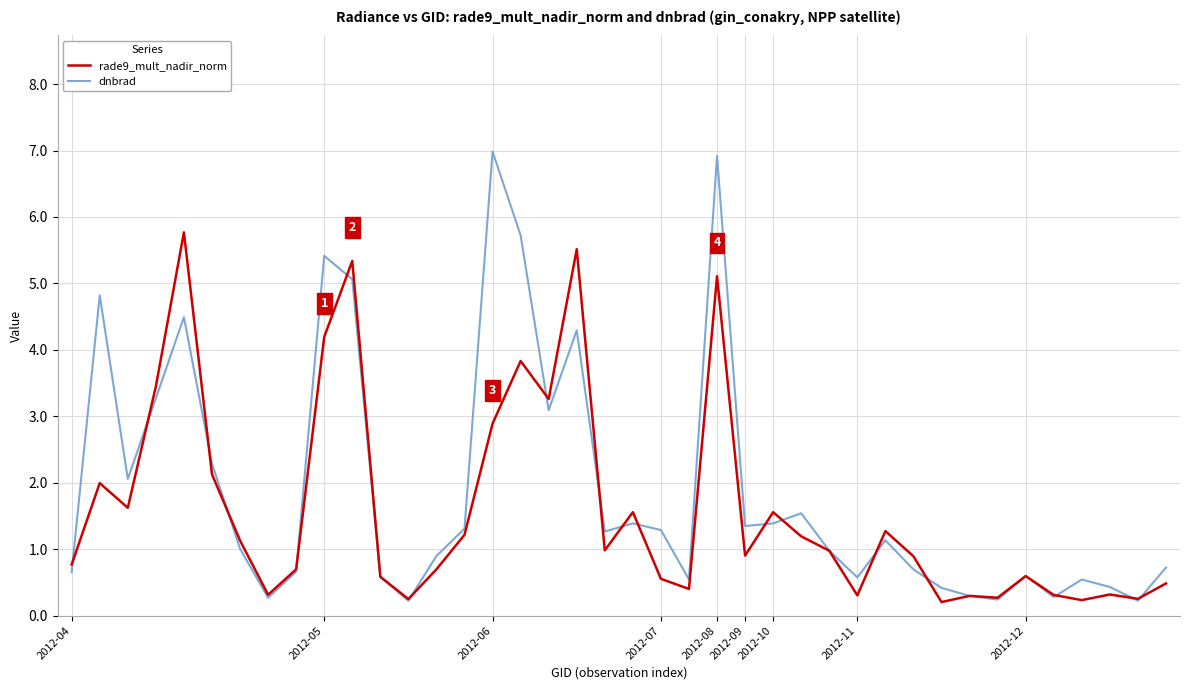

True or false: rade9_mult_nadir_norm and dnbrad cross at least once.

True